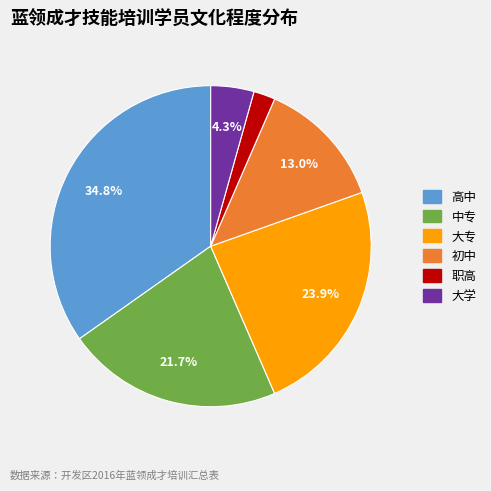

What is the ratio of the value at 中专 to the value at 初中?

1.7